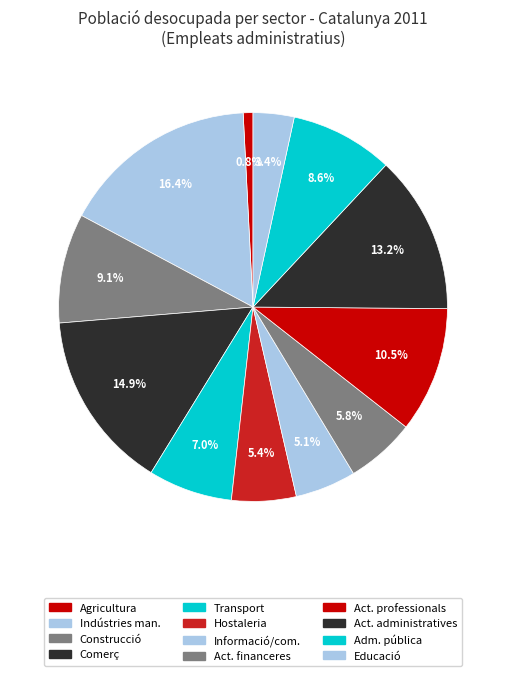

Is Educació the majority of the pie?

No